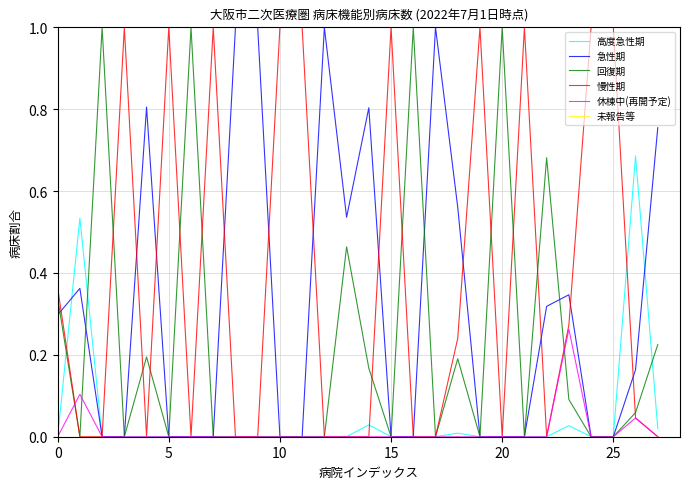

What is the greatest value displayed?

1.0